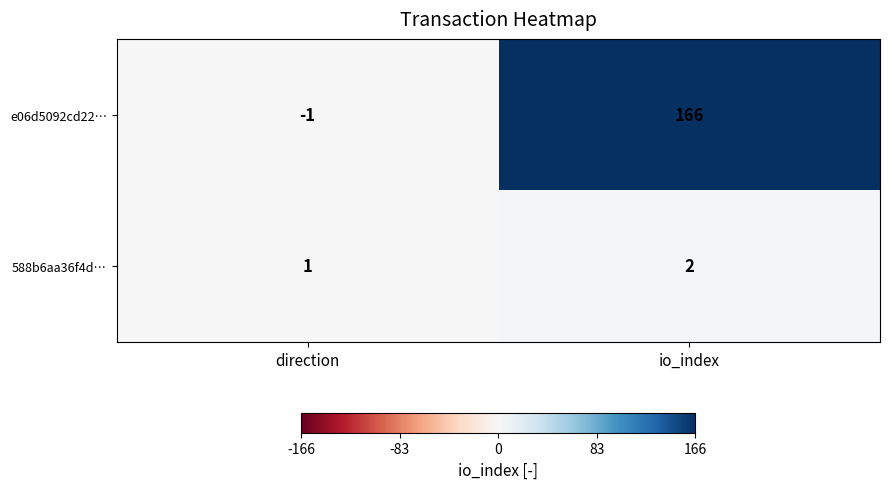

List the series in order of their overall mean, lowest first.

588b6aa36f4d…, e06d5092cd22…